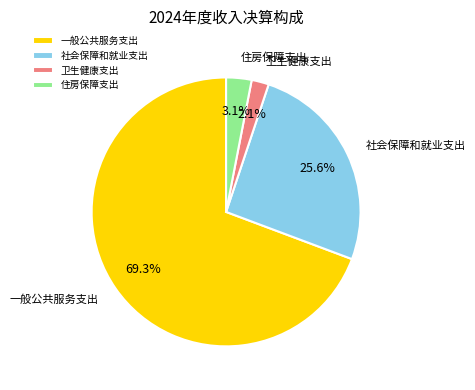

Which has a higher value, 卫生健康支出 or 社会保障和就业支出?

社会保障和就业支出